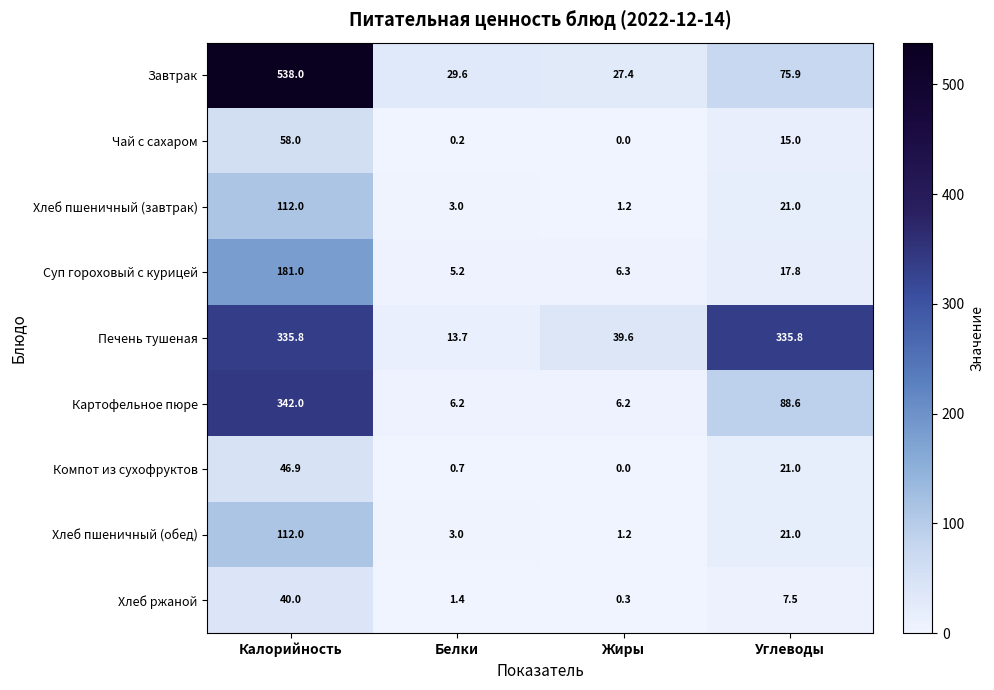

True or false: Суп гороховый с курицей has a value of 17.8 at Углеводы.

True